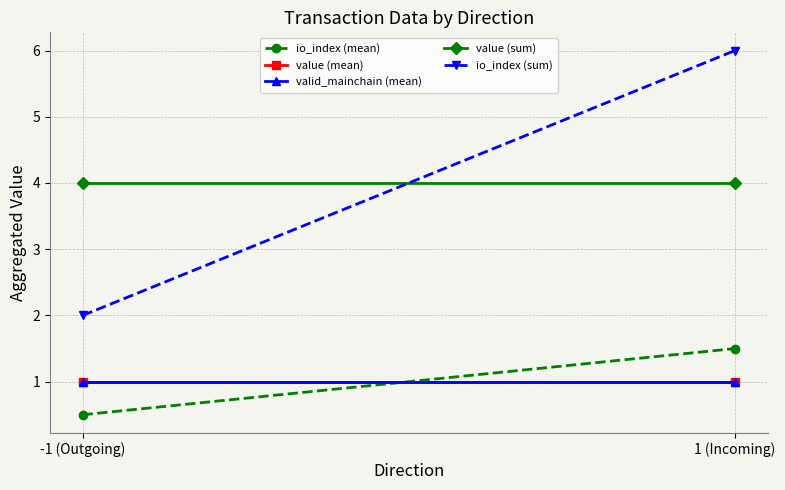

Where is io_index (sum) nearest to the value 4?

-1 (Outgoing)